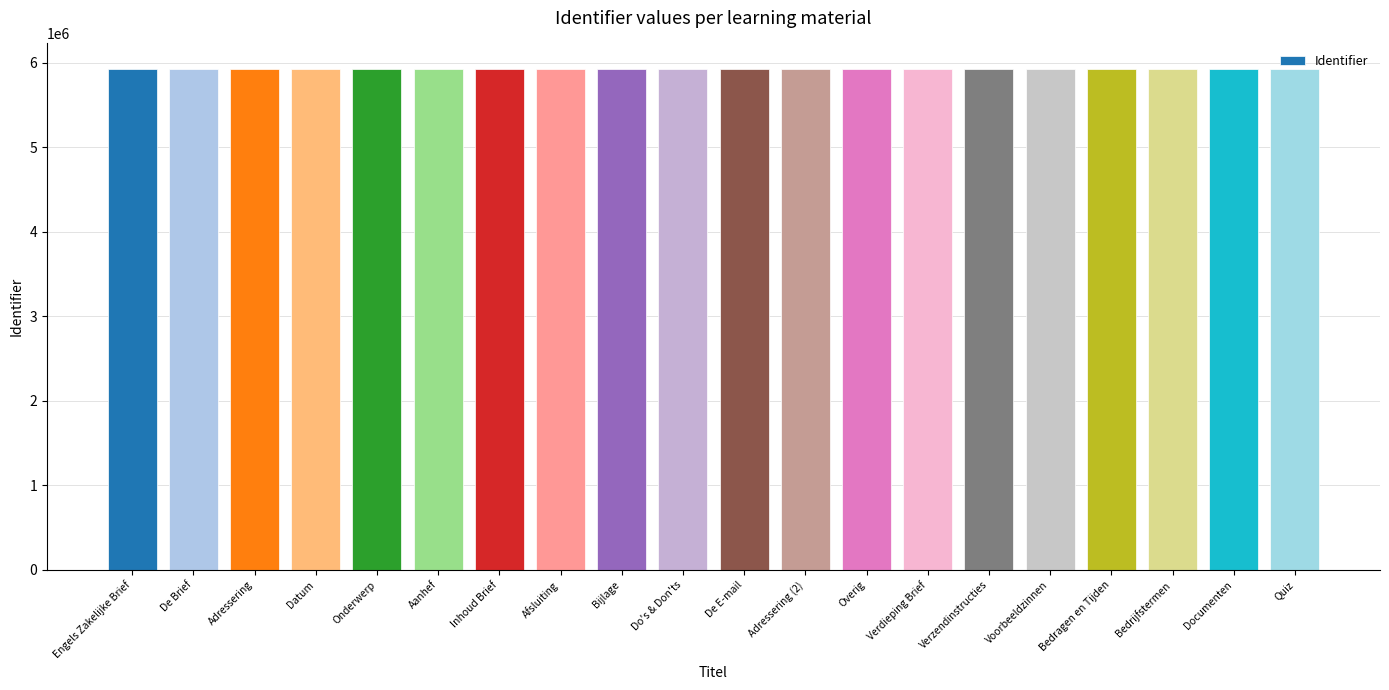

What is the approximate value at Bijlage?

5930528